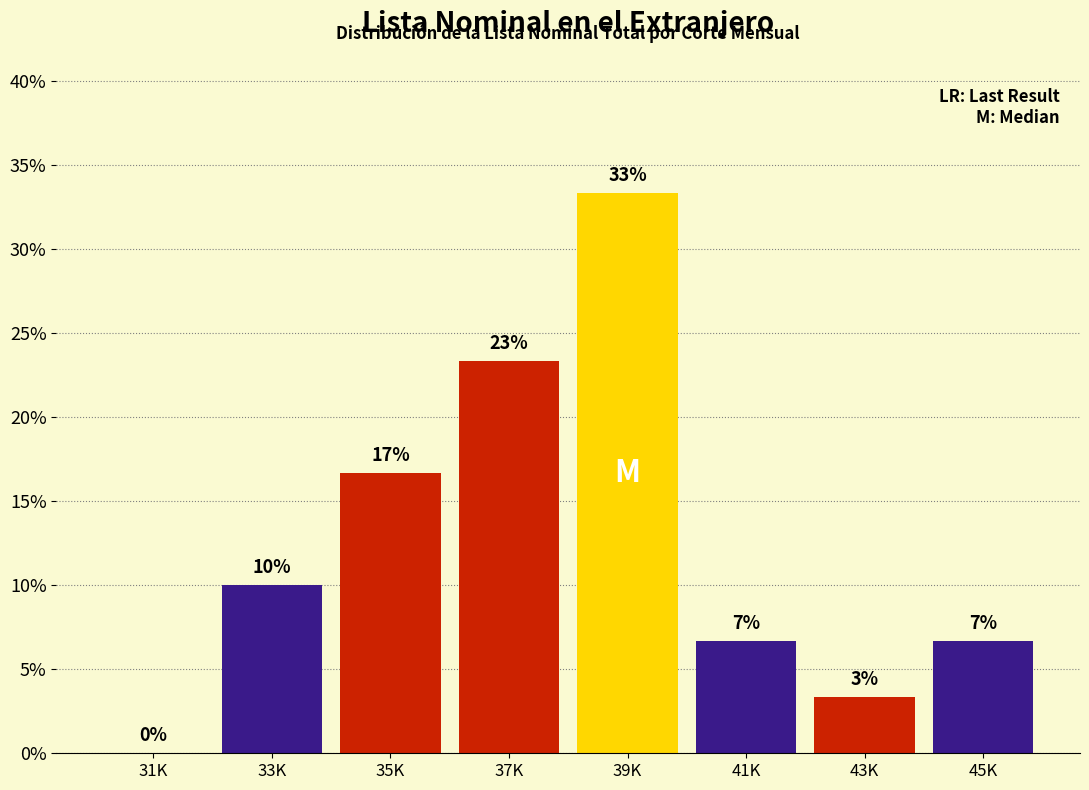

Are the bars horizontal?

No